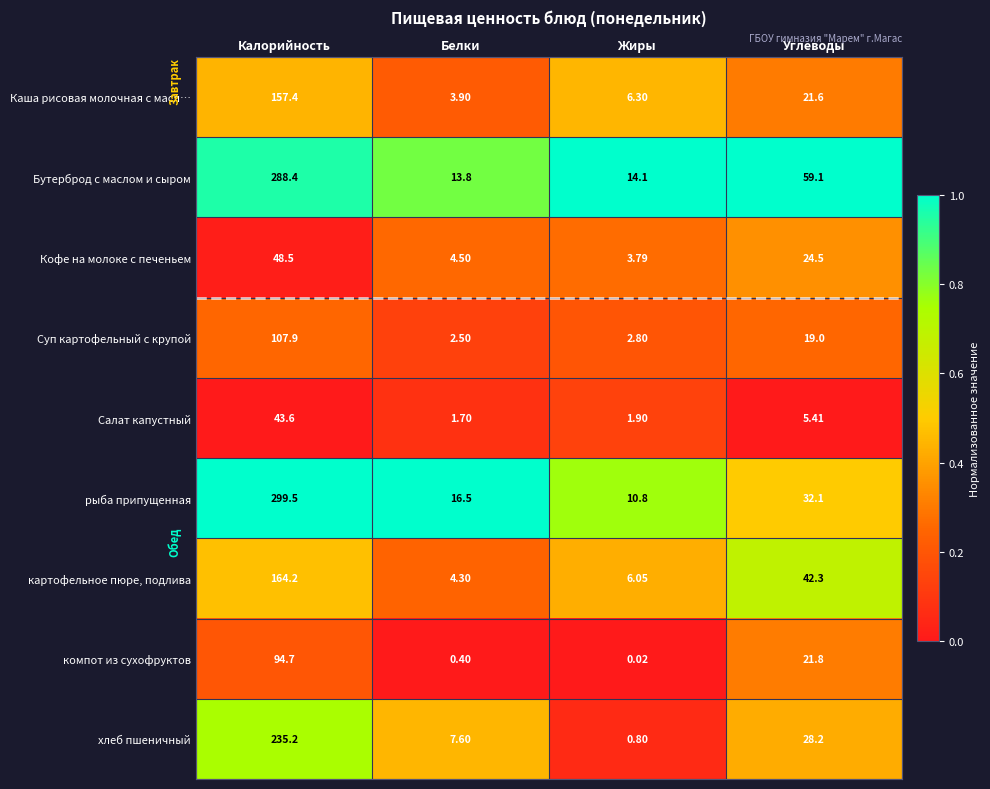

List the series in order of their peak value, lowest first.

Салат капустный, Кофе на молоке с печеньем, компот из сухофруктов, Суп картофельный с крупой, Каша рисовая молочная с масл…, картофельное пюре, подлива, хлеб пшеничный, Бутерброд с маслом и сыром, рыба припущенная